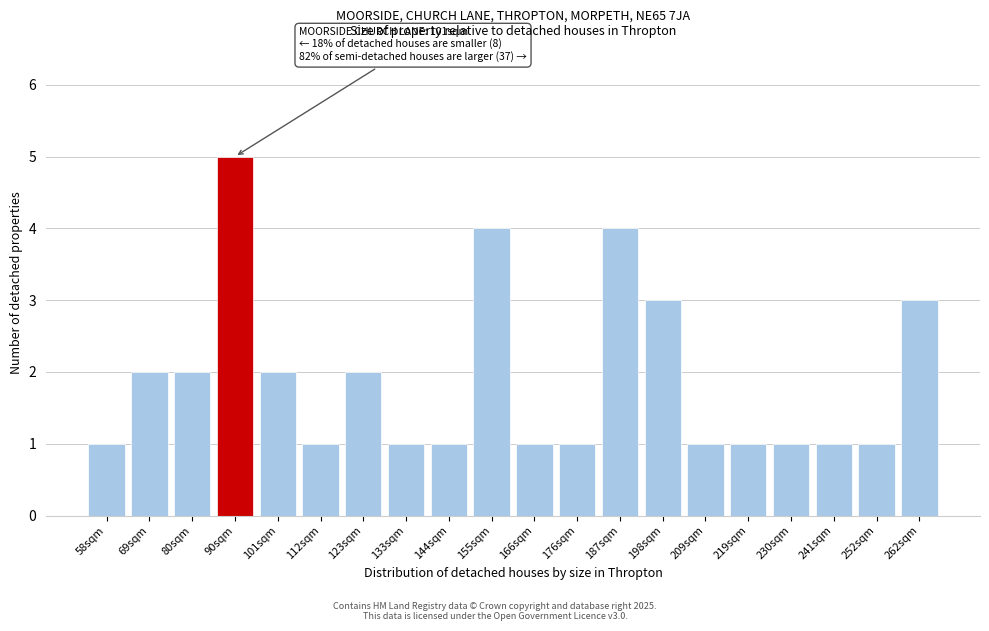

Reading left to right, extract all data points from this chart.

1	2	2	5	2	1	2	1	1	4	1	1	4	3	1	1	1	1	1	3